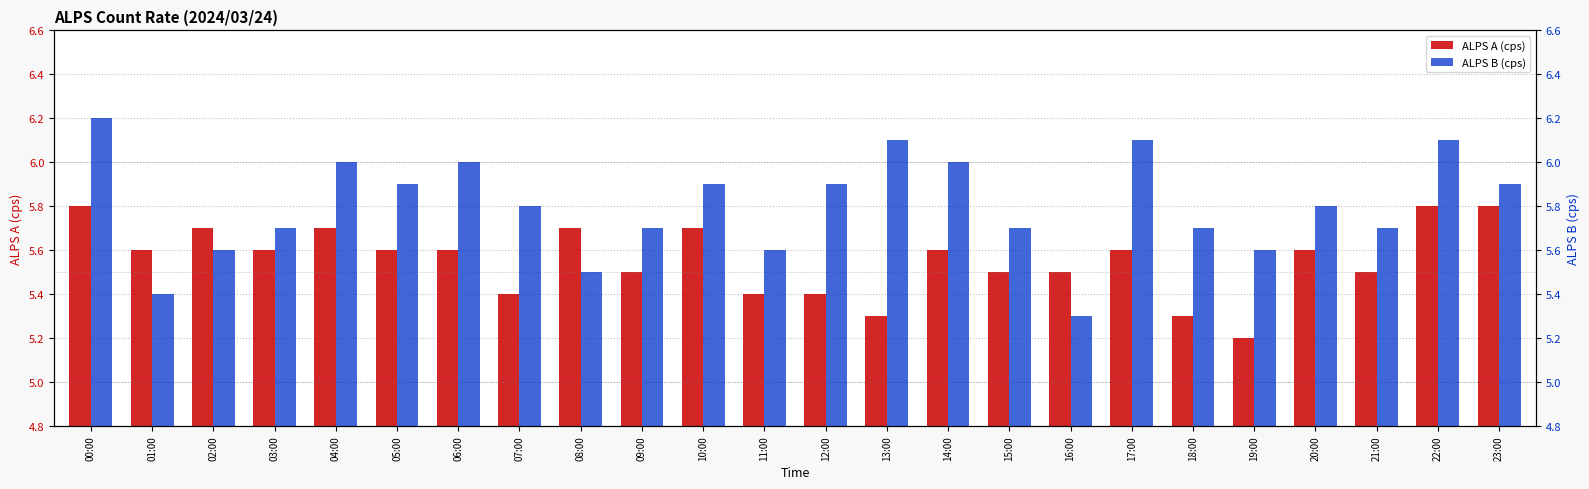

Which series has the widest spread of values?

ALPS B (cps)